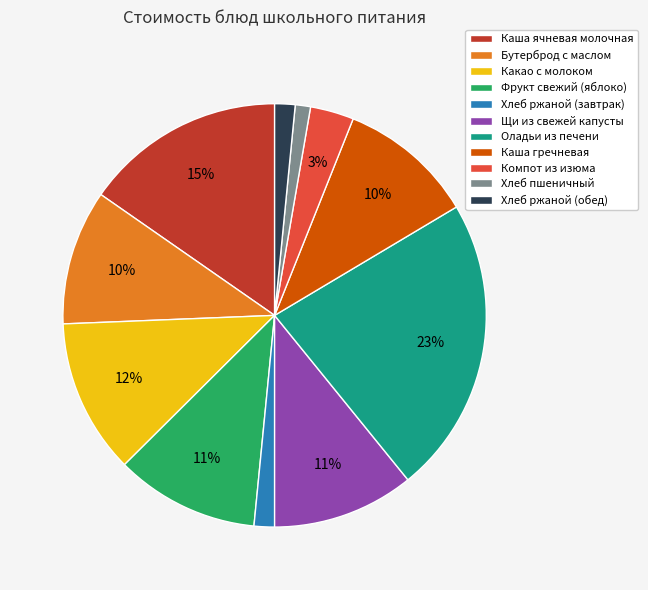

How many segments does this pie chart have?

11